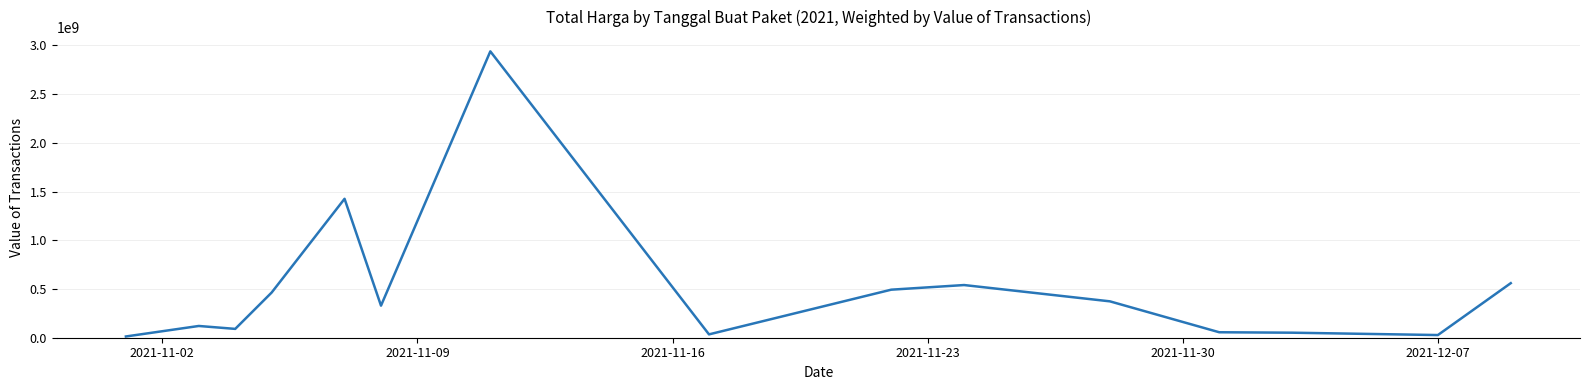

What is the difference between the maximum and minimum values?

2926175740